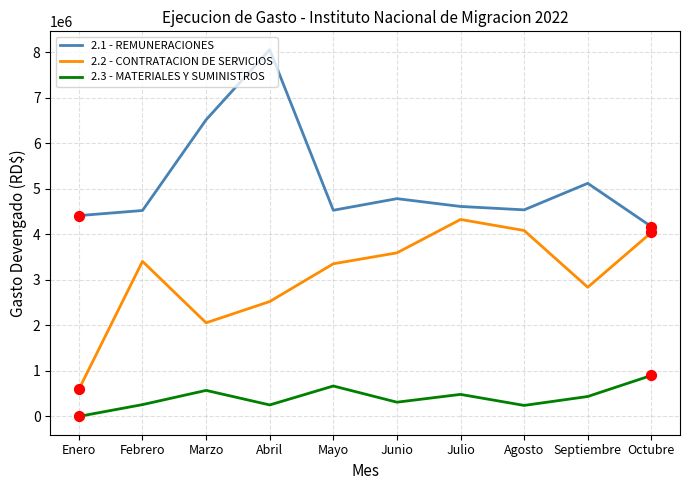

What is the spread (max minus min) of values at Abril?

7809898.7